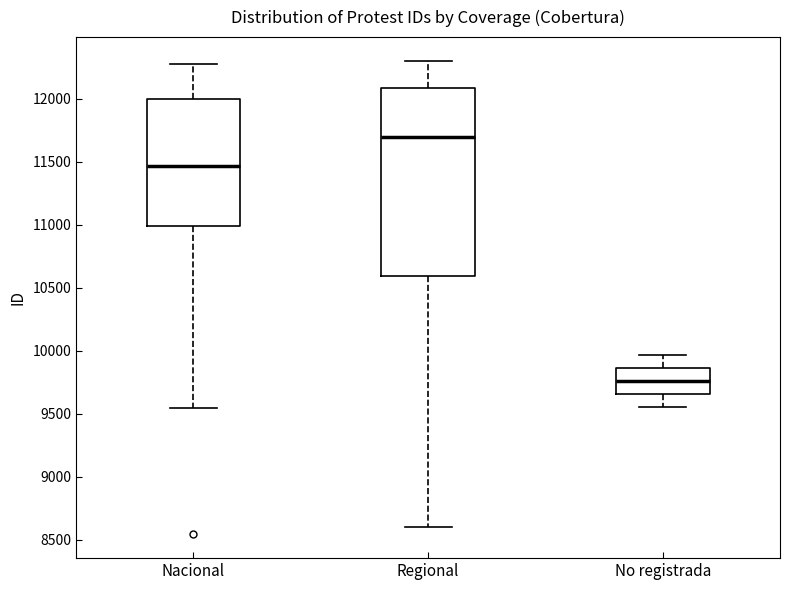

Where is the lower edge of the box for Regional on the y-axis? The values are not printed on the chart, so give them approximately, as read against the axis.

10600